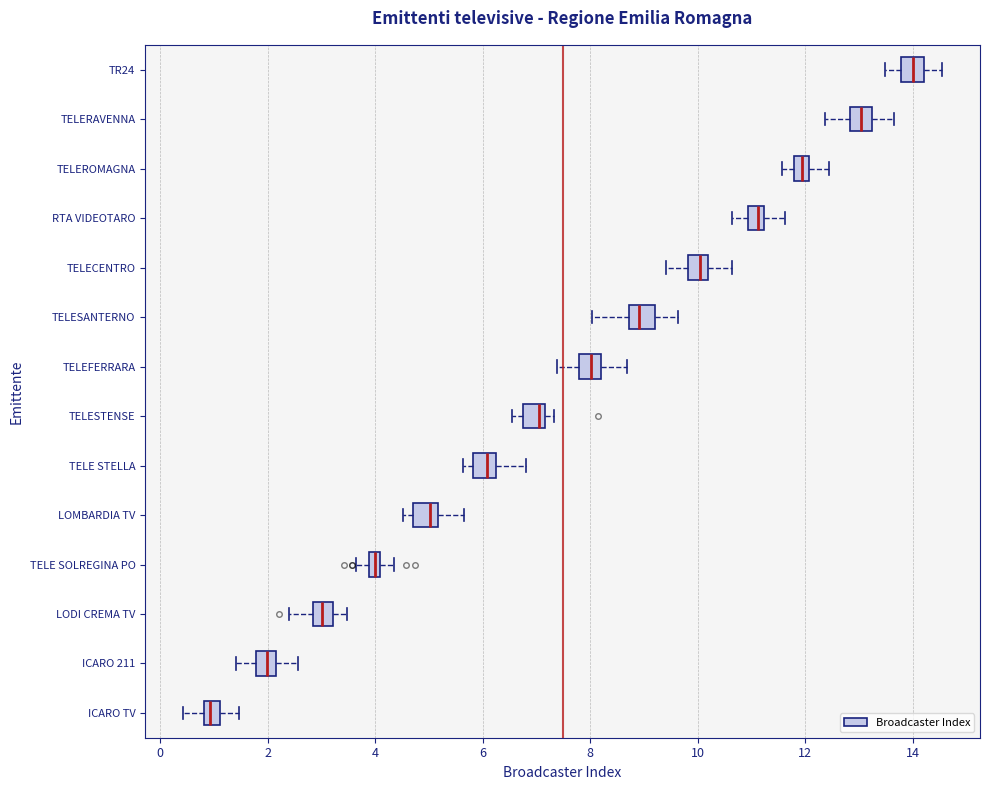

Where does the left whisker of the box for LODI CREMA TV end on the x-axis? The values are not printed on the chart, so give them approximately, as read against the axis.

2.4